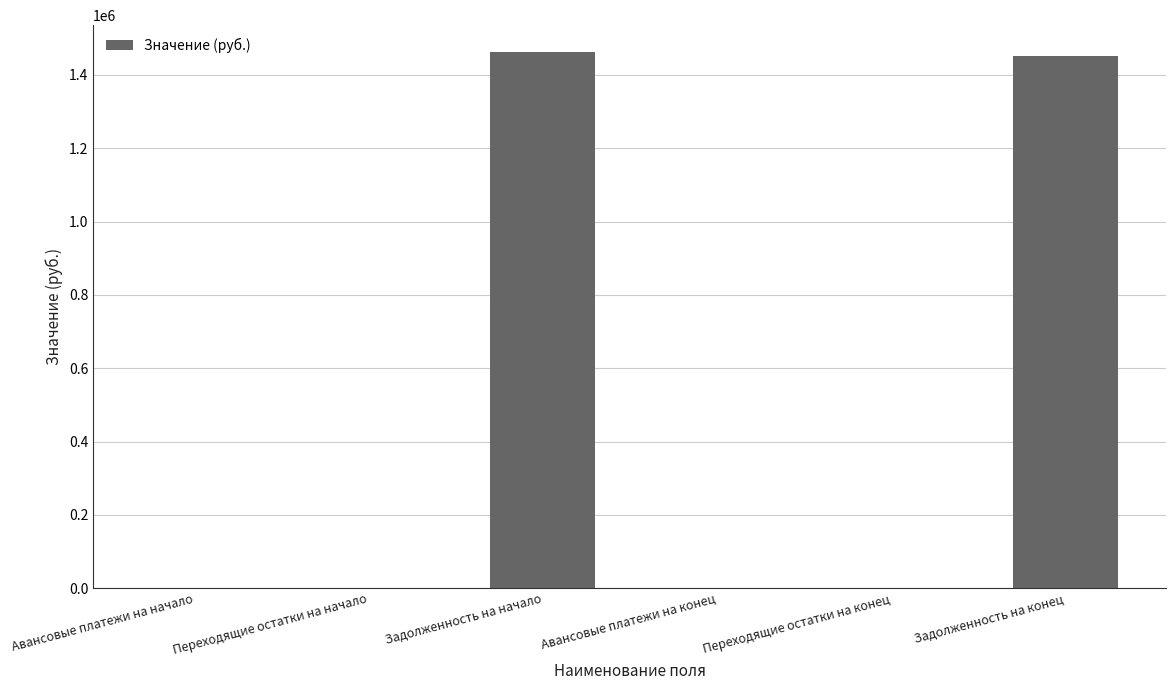

What is the maximum value shown in the chart?

1462580.8